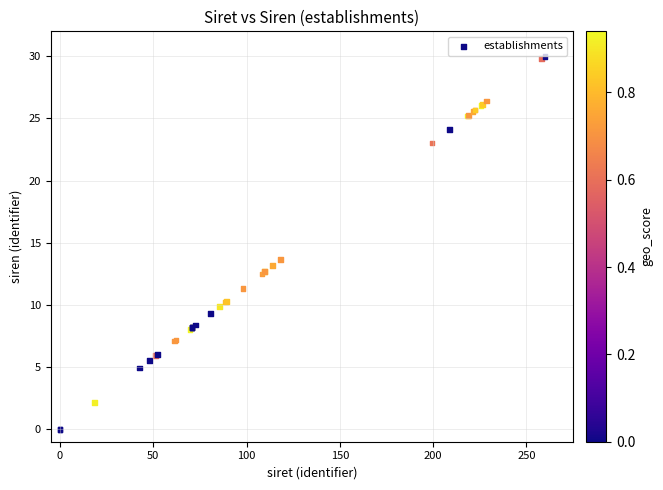

What Y value in the scatter plot is closest to 15?

13.6